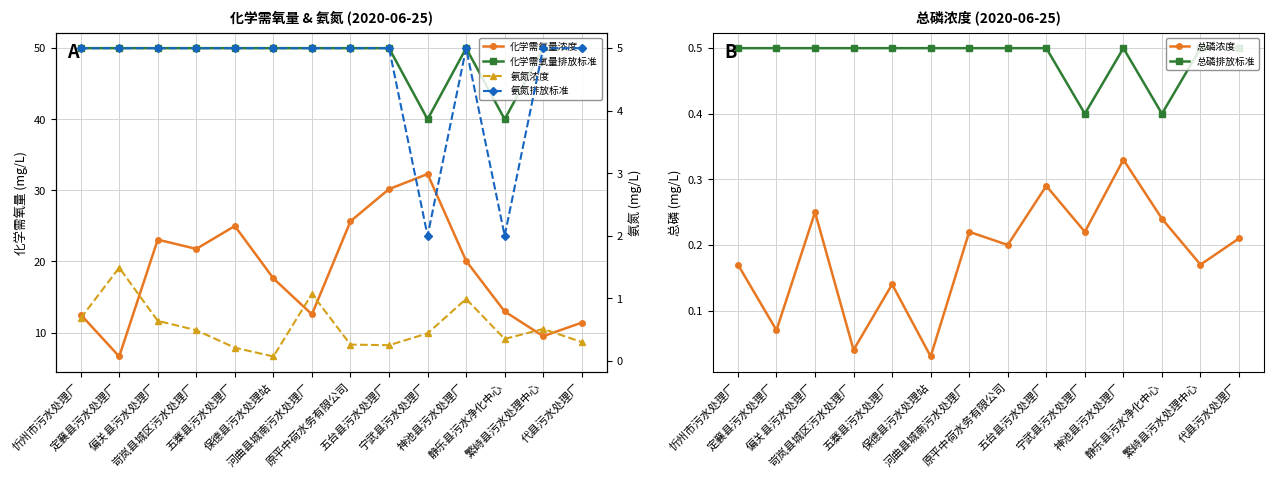

Rank the series by their maximum value, from highest to lowest.

化学需氧量排放标准, 化学需氧量浓度, 氨氮排放标准, 氨氮浓度, 总磷排放标准, 总磷浓度